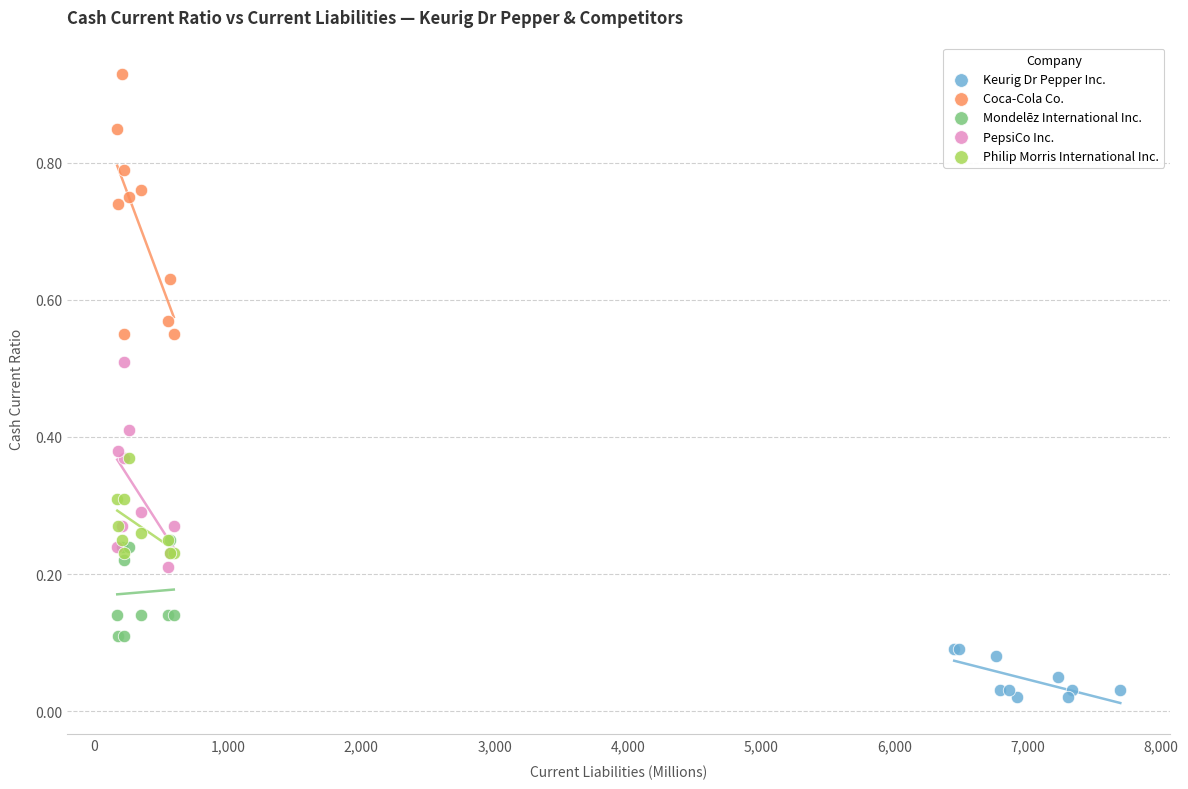

Which series reaches the minimum Y coordinate?

Keurig Dr Pepper Inc.